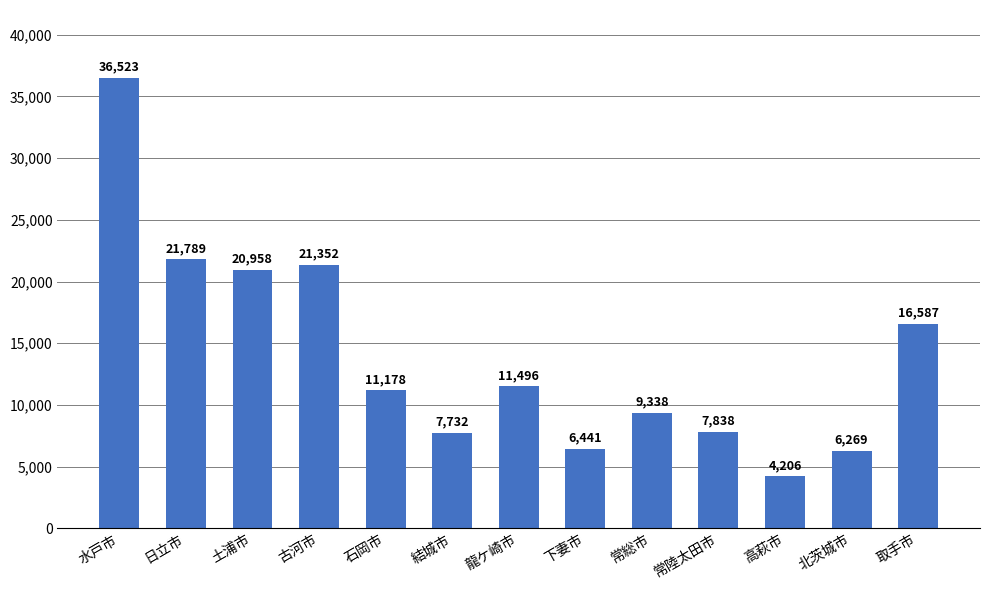

What is the average value?

13977